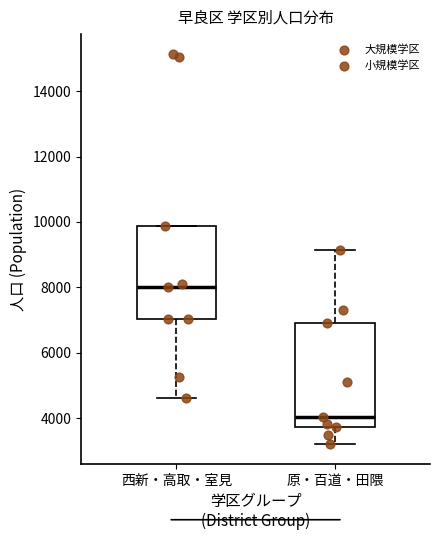

Comparing the boxes themselves (not the whiskers), which one is the tallest?

原・百道・田隈